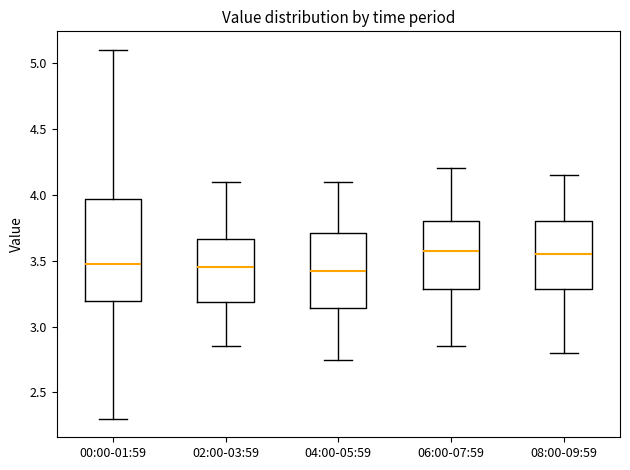

Reading left to right, read every box against the y-axis: the position of its median line, the range the box covers, and the ends of its whiskers. The values are not printed on the chart, so give them approximately, as read against the axis.

00:00-01:59: median 3.50, box 3.20 to 3.95, whiskers 2.30 to 5.10
02:00-03:59: median 3.45, box 3.20 to 3.65, whiskers 2.85 to 4.10
04:00-05:59: median 3.45, box 3.15 to 3.70, whiskers 2.75 to 4.10
06:00-07:59: median 3.60, box 3.30 to 3.80, whiskers 2.85 to 4.20
08:00-09:59: median 3.55, box 3.30 to 3.80, whiskers 2.80 to 4.15